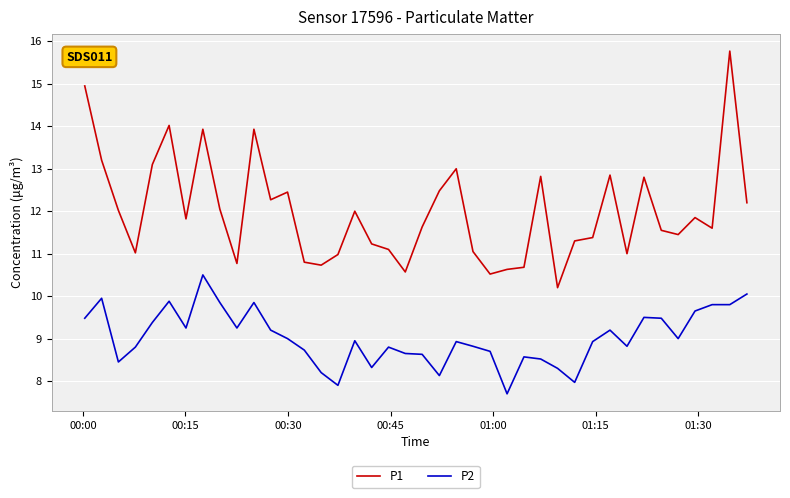

Which series has the largest total across all categories?

P1